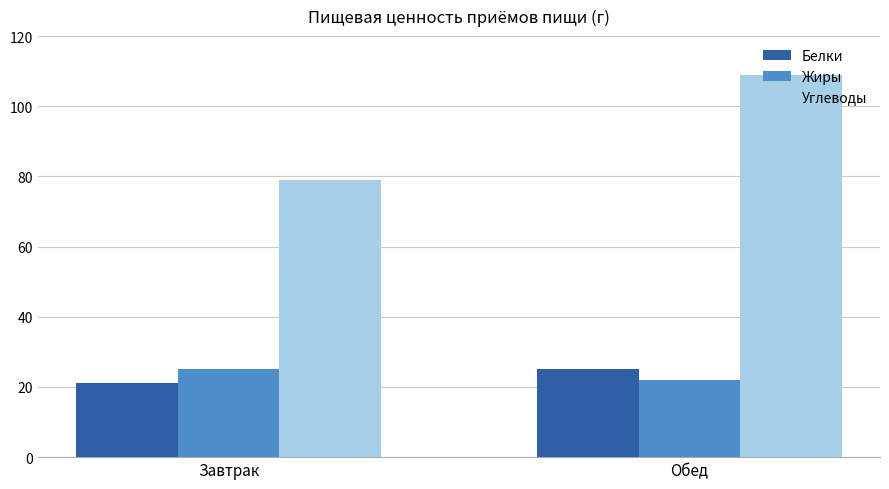

How many data points in Углеводы are less than 109?

1